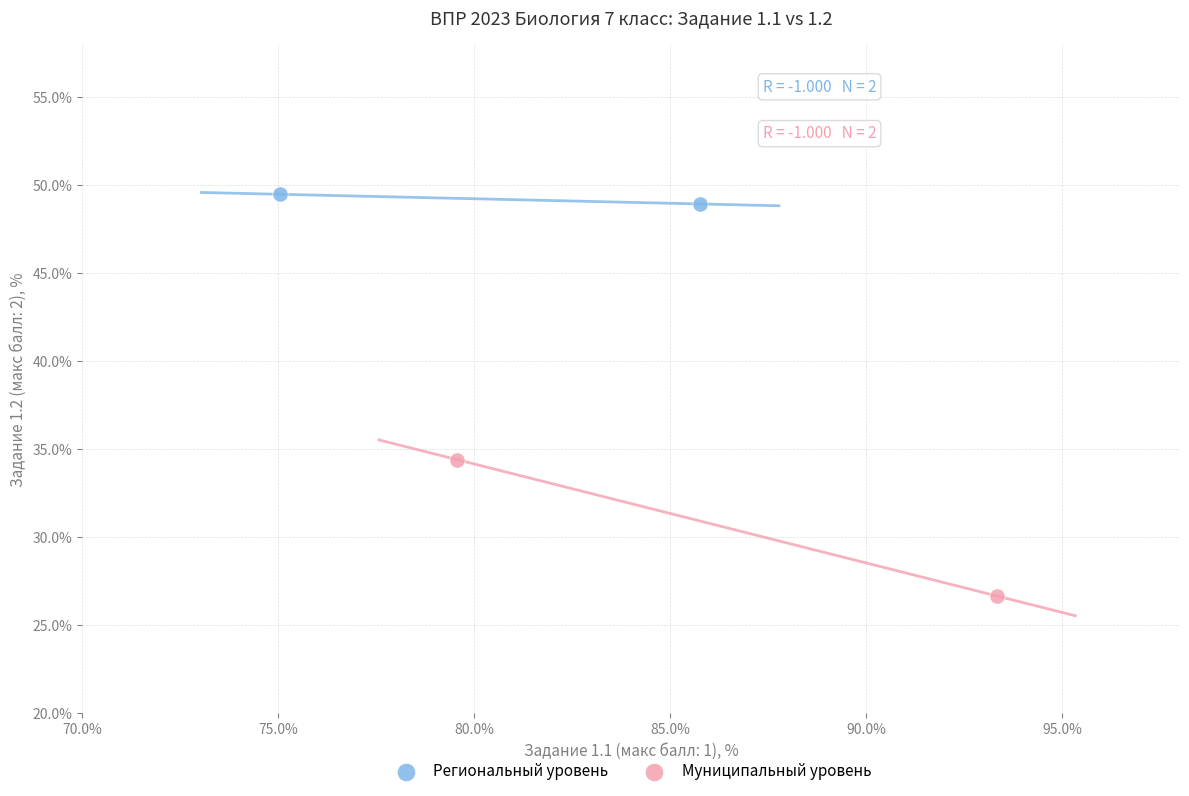

What are all the series names shown in the legend?

Региональный уровень, Муниципальный уровень